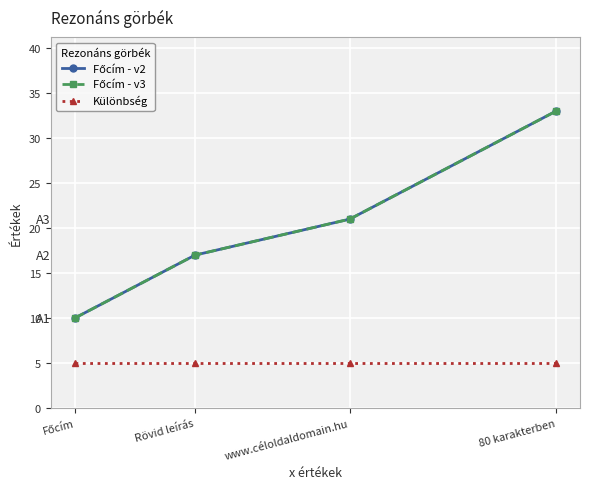

At which category does the chart reach its peak across all series?

80 karakterben